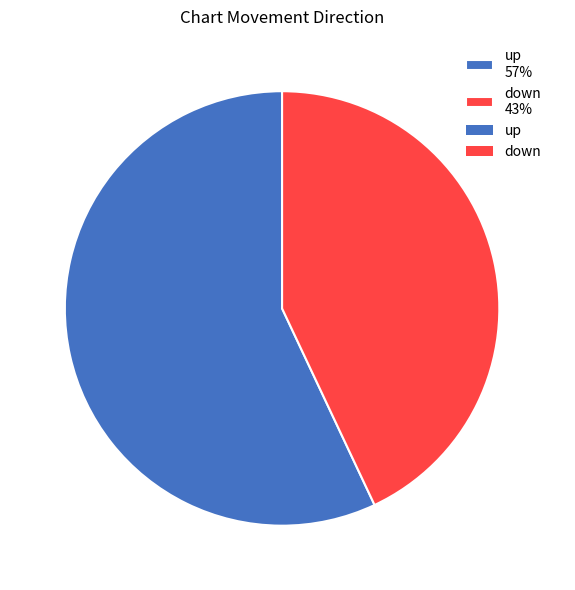

Do up and down together represent more than half of the pie?

Yes